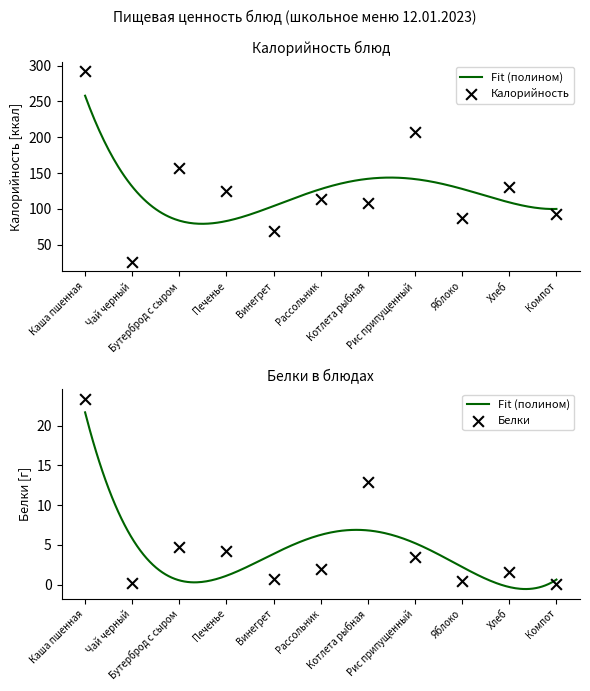

At which category is the sum across all series the highest?

Каша пшенная